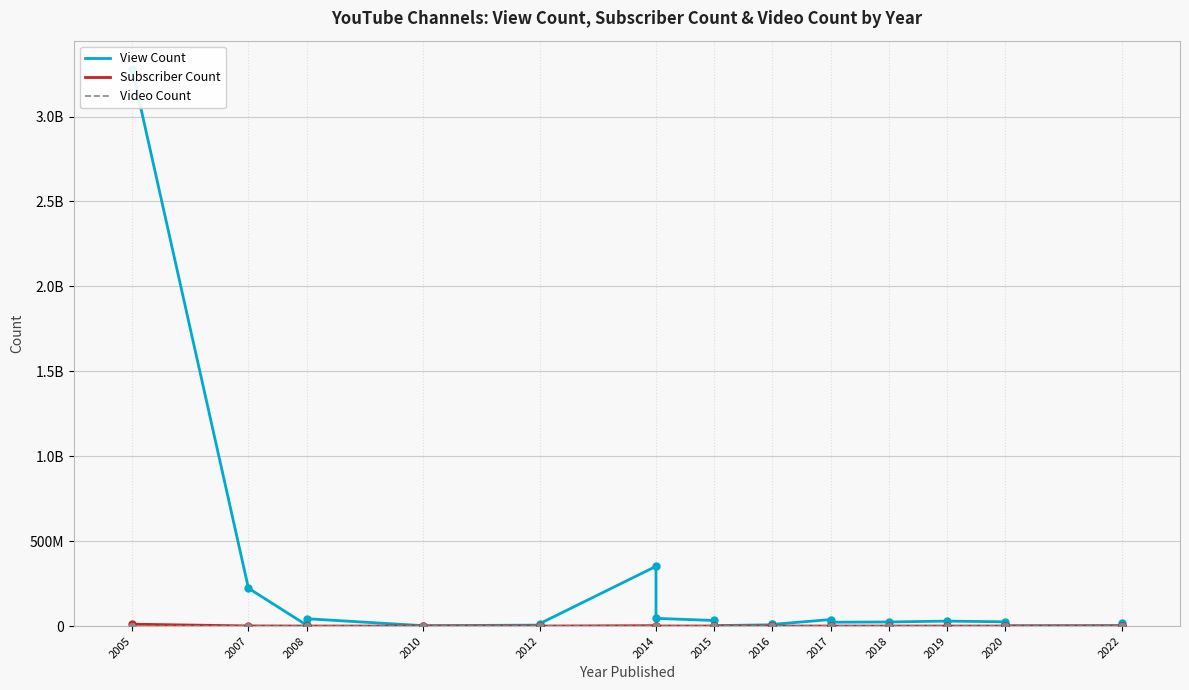

At how many categories does at least one series exceed 2865451255?

1